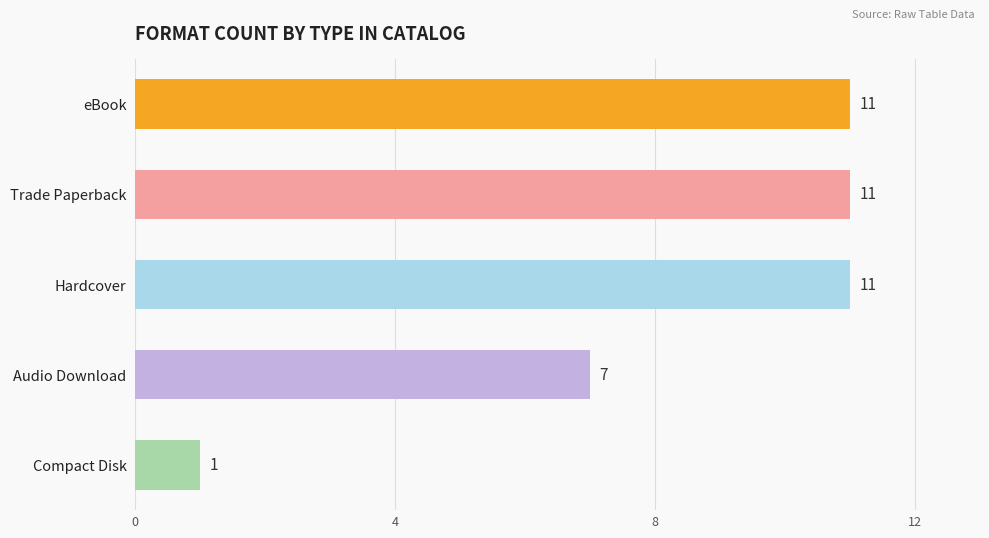

How many bars are there in total?

5